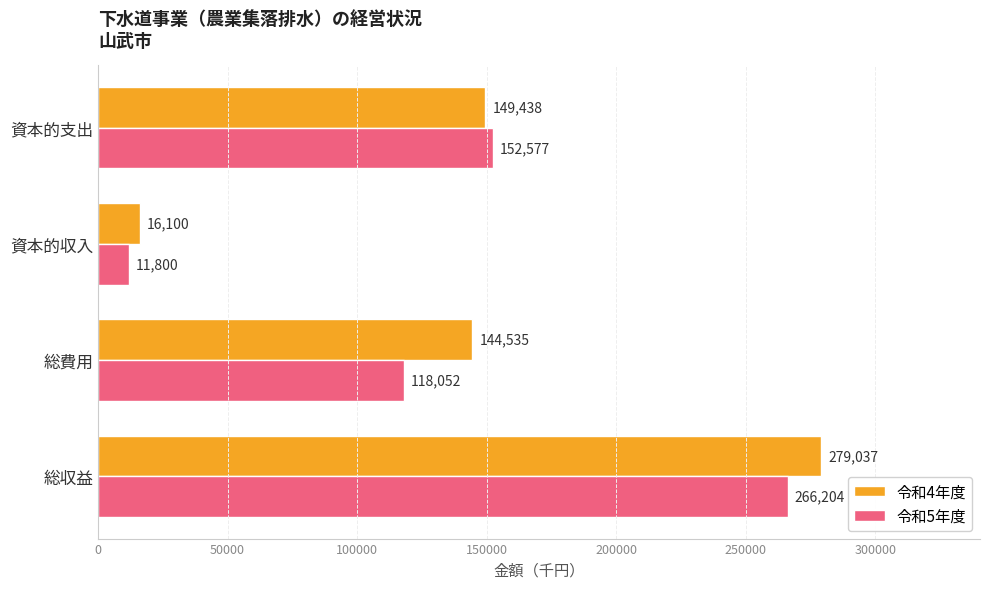

True or false: 令和4年度 has a value of 218264 at 資本的支出.

False